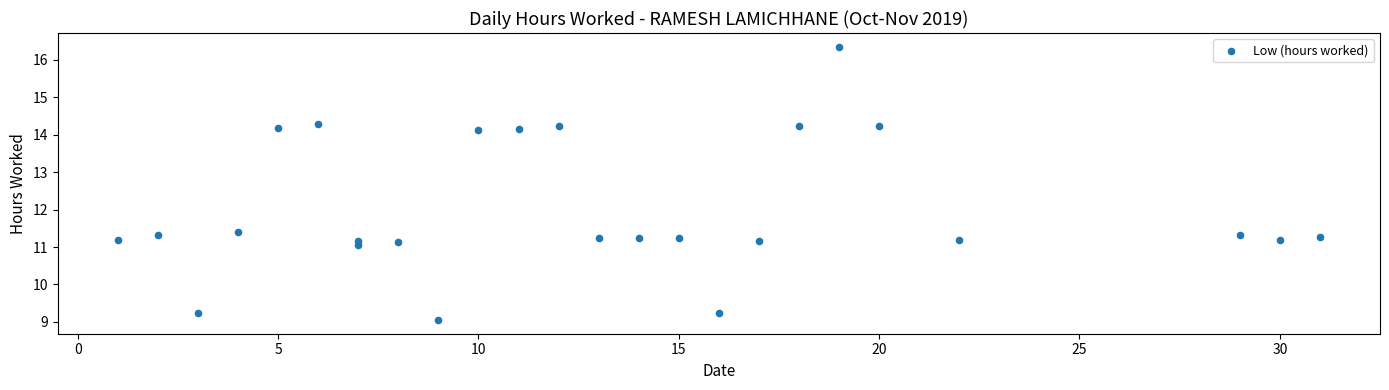

What is the range of Y values (max minus min)?

7.3